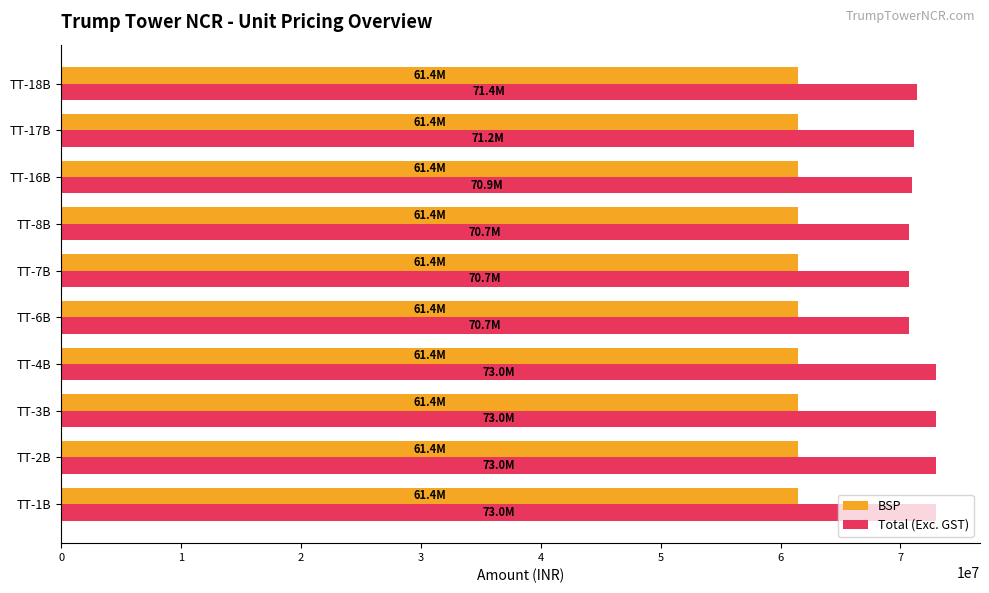

What is the difference between the highest and lowest values at TT-1B?

11558550